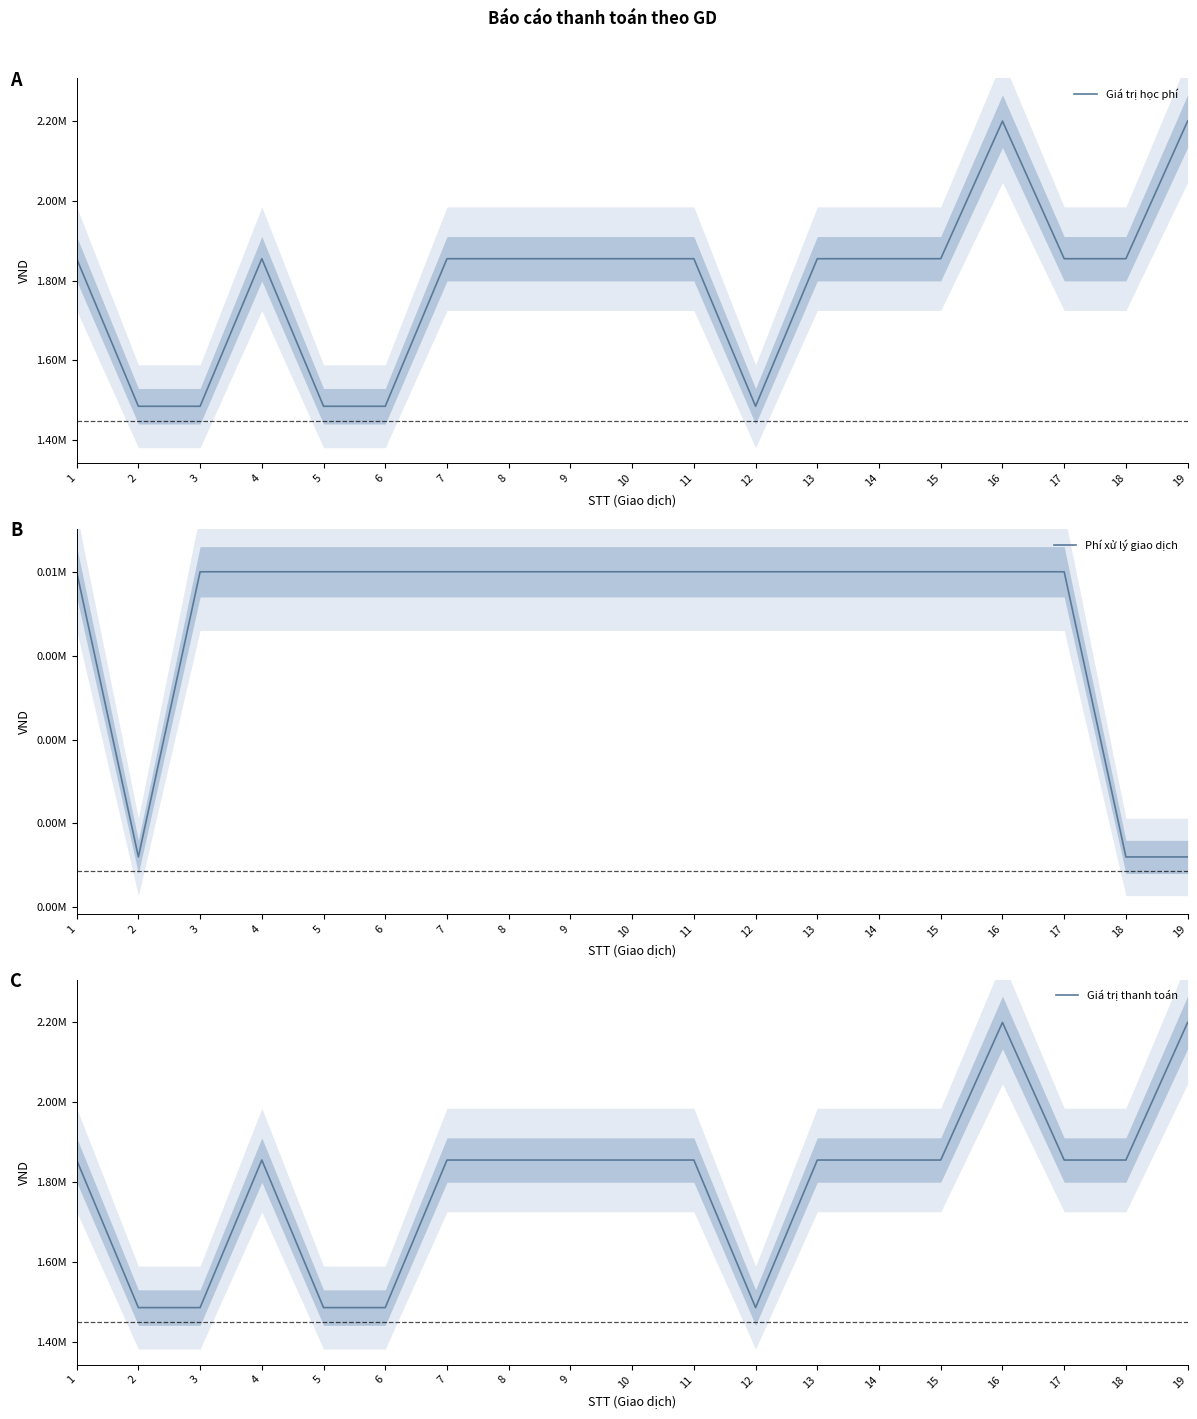

How many series are shown in this chart?

3